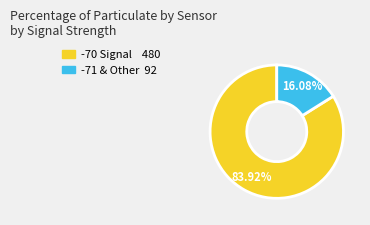

Is there any slice that represents more than half of the pie?

Yes